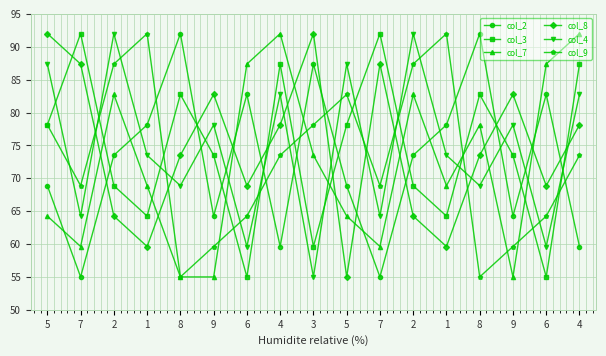

What value does the col_7 series have at 8?

55.0